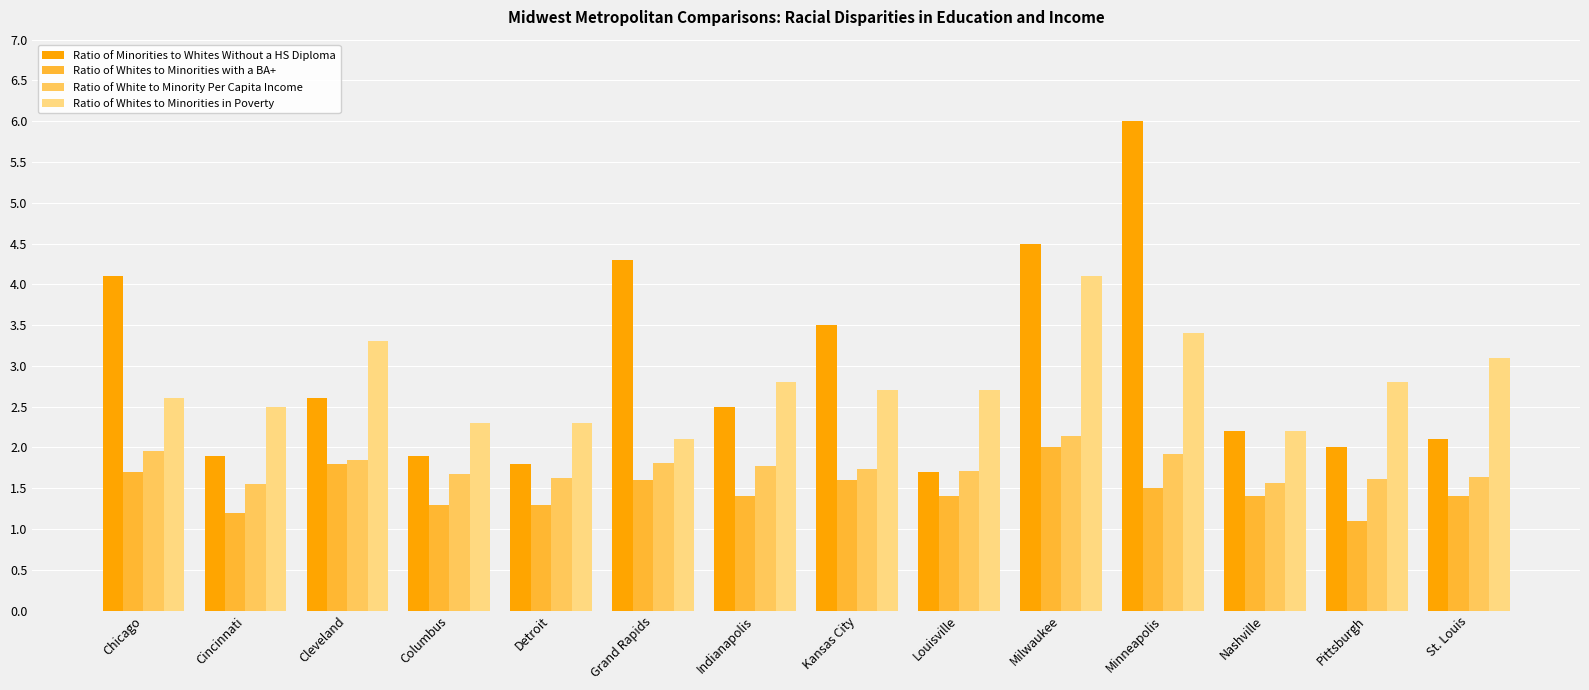

What is the value of the Ratio of White to Minority Per Capita Income bar at the 12th from the left?

1.6